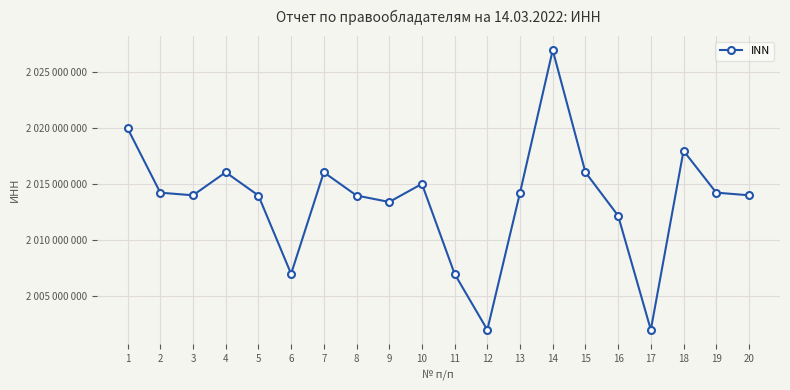

Rank the categories by value from highest to lowest.

14, 1, 18, 4, 7, 15, 10, 19, 13, 2, 20, 3, 8, 5, 9, 16, 6, 11, 17, 12